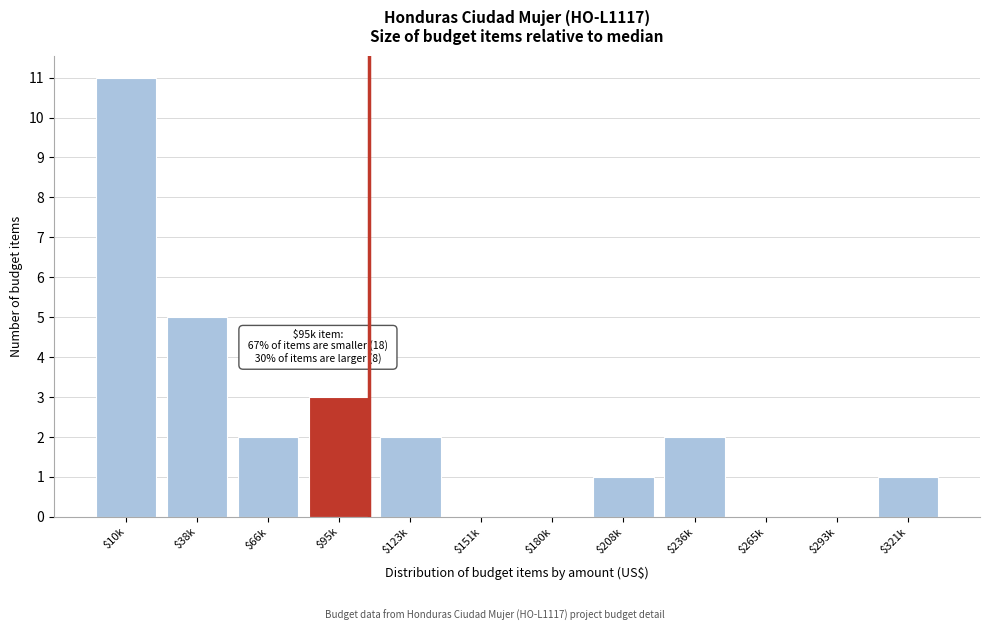

What is the sum of all values?

27